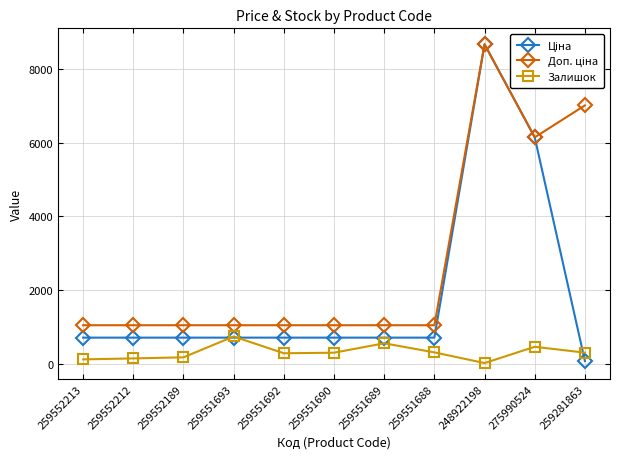

What is the greatest value displayed?

8669.7